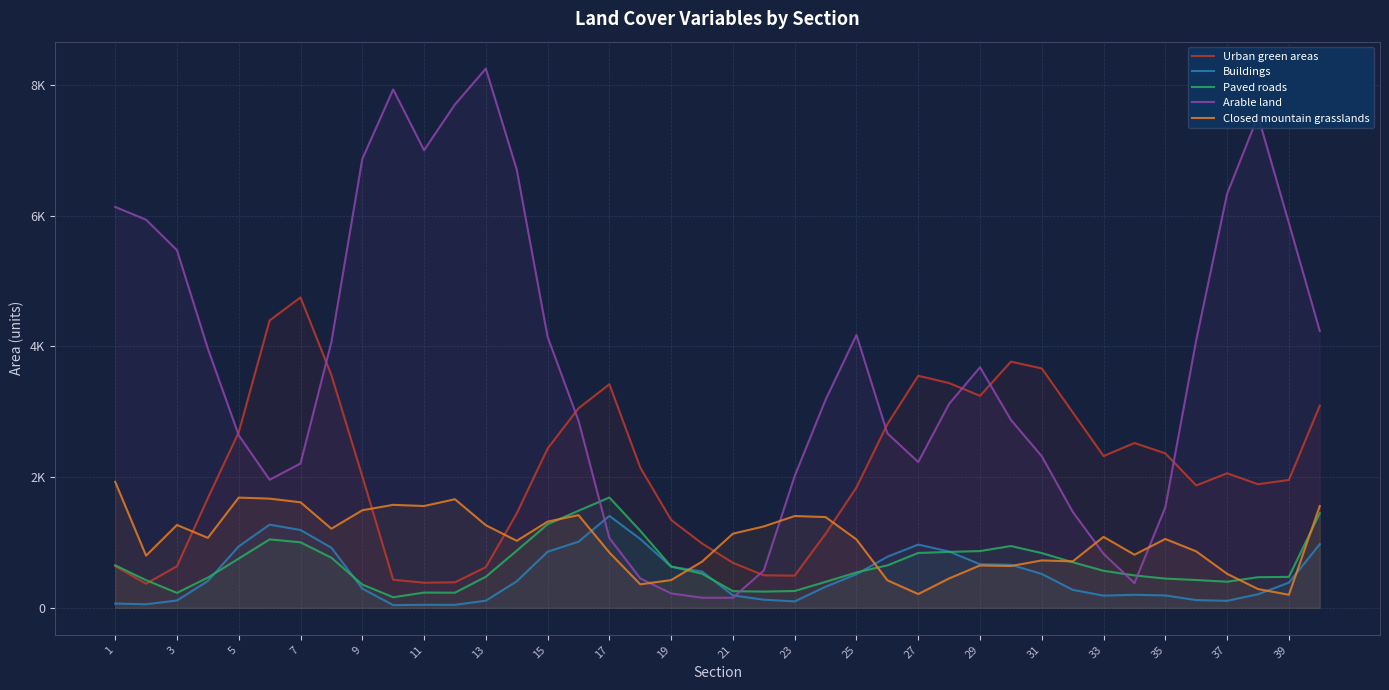

What is the difference between the maximum and minimum values in the Closed mountain grasslands series?

1728